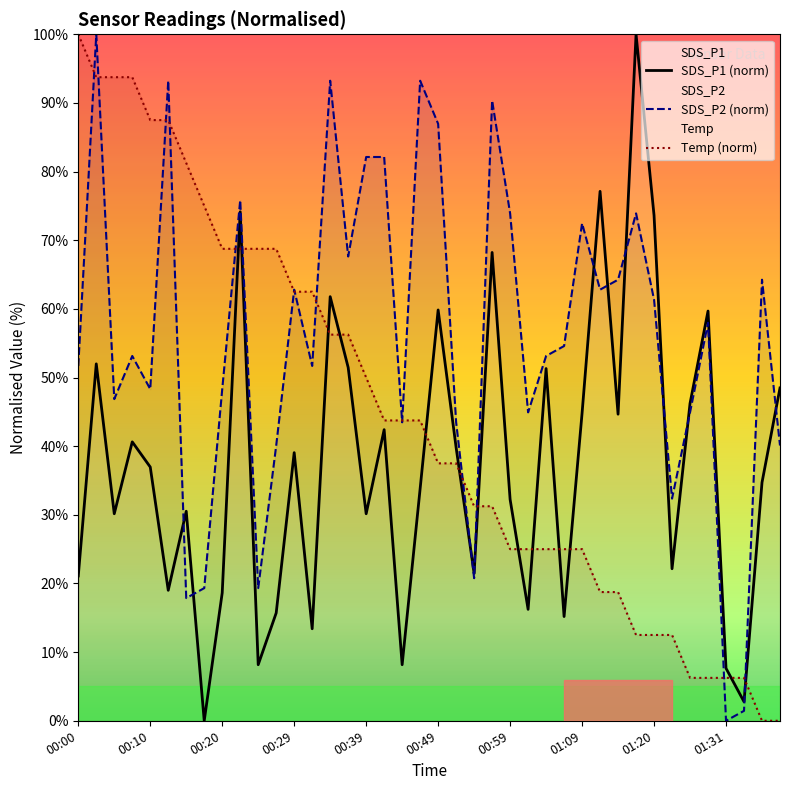

What is the greatest value displayed?

100.0